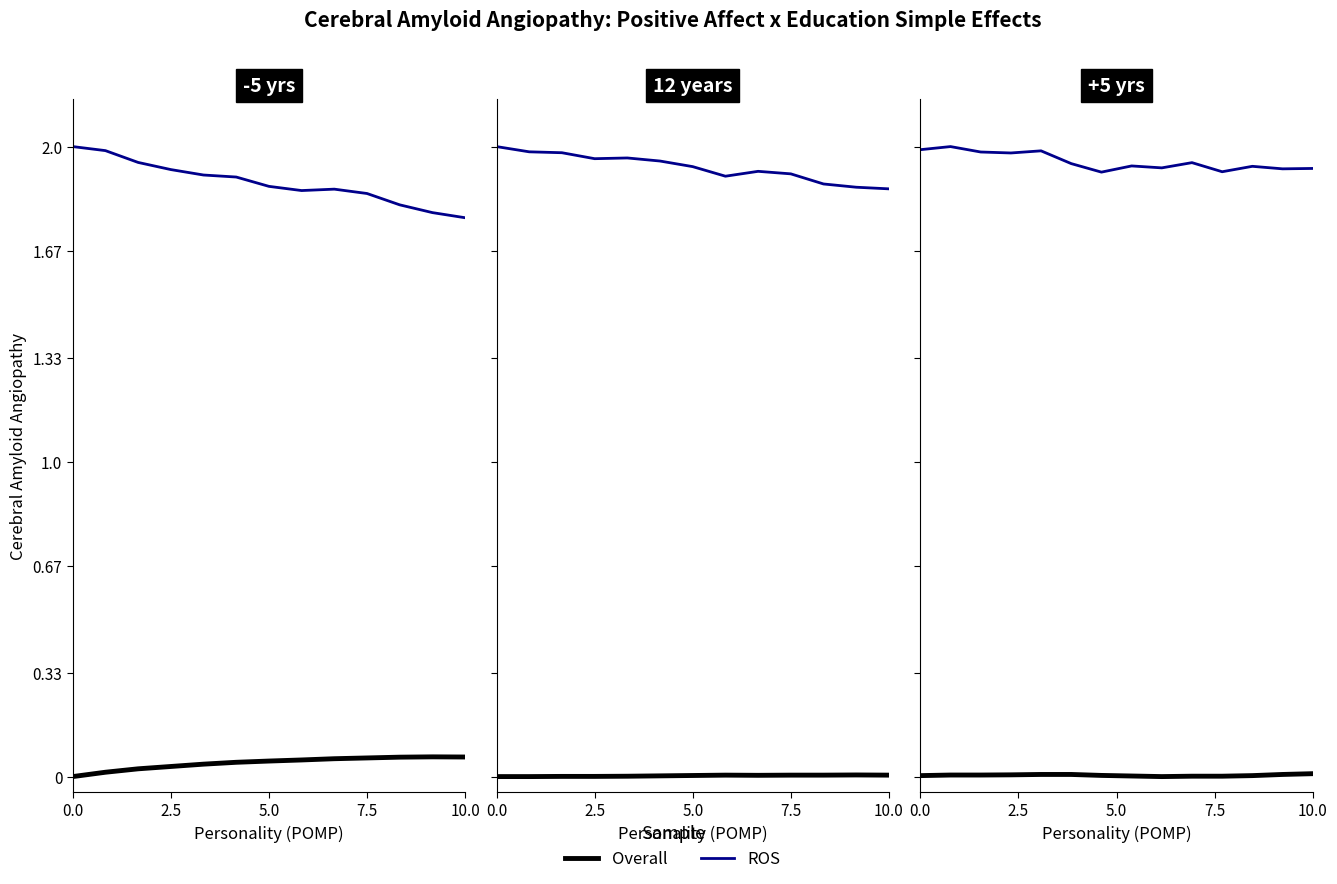

Is this an area chart (filled region under the line)?

No